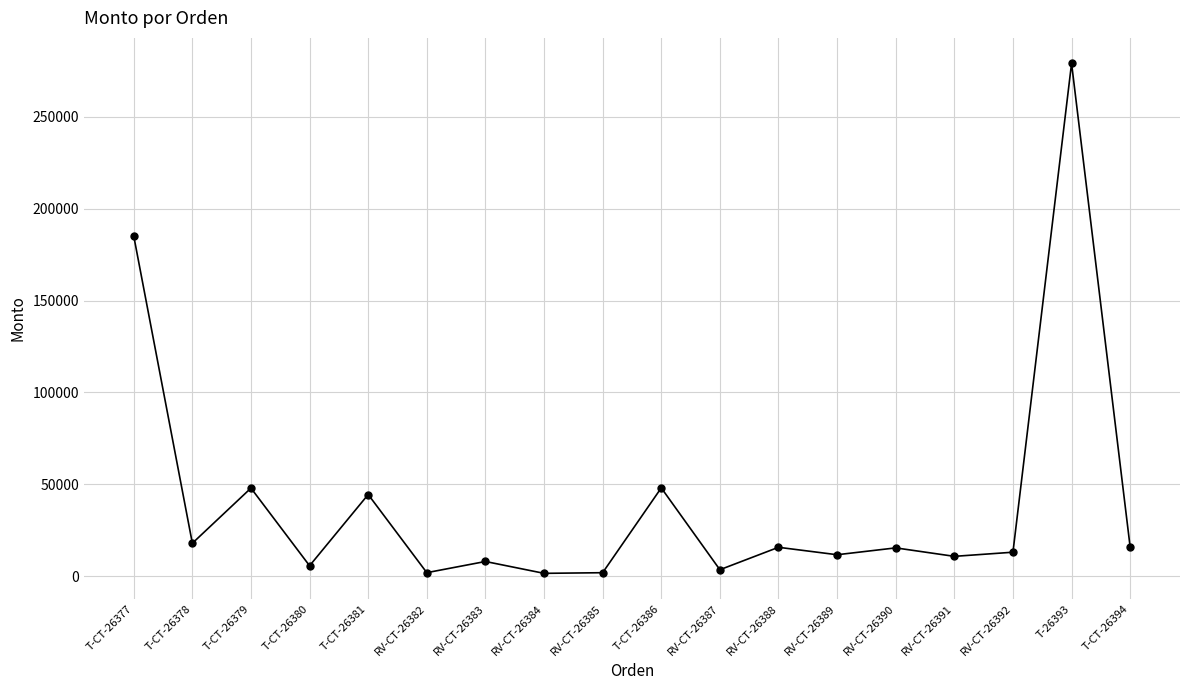

Approximately how many times larger is the value at RV-CT-26383 compared to RV-CT-26387?

2.2